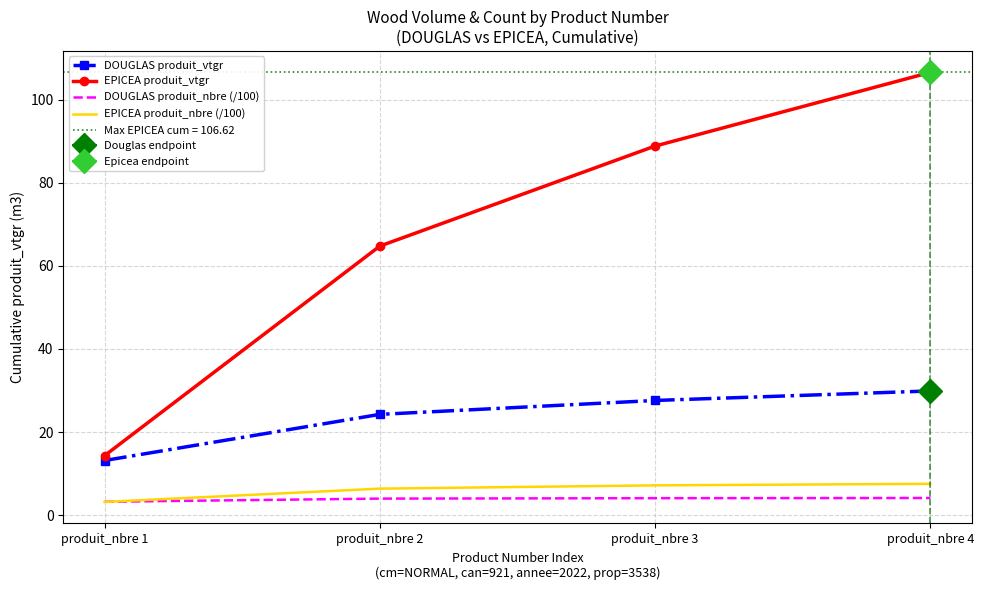

True or false: DOUGLAS produit_nbre (/100) and EPICEA produit_vtgr intersect in this chart.

False